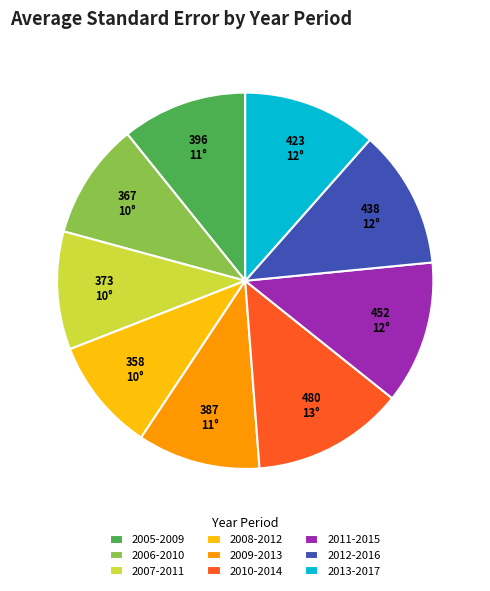

How many slices are in this pie chart?

9